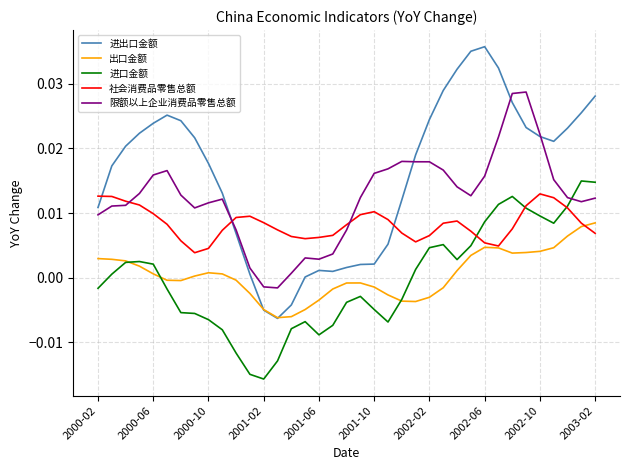

Which series has the widest spread of values?

进出口金额